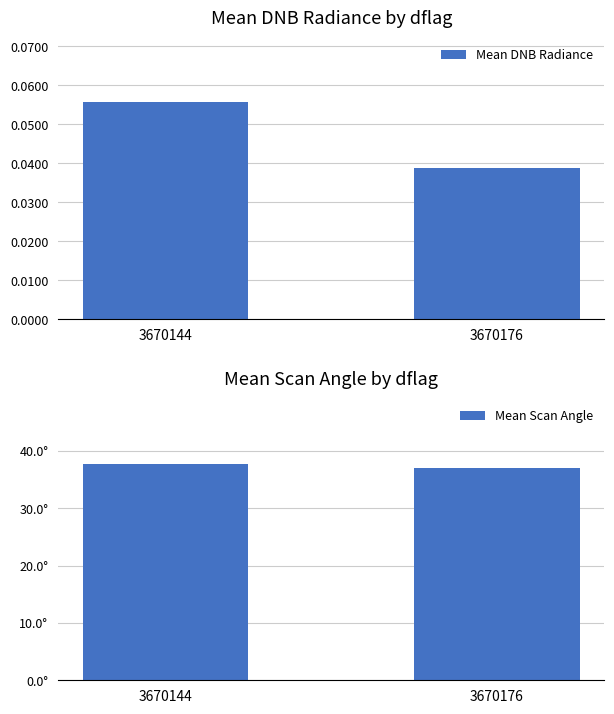

What are all the series names shown in the legend?

Mean DNB Radiance, Mean Scan Angle